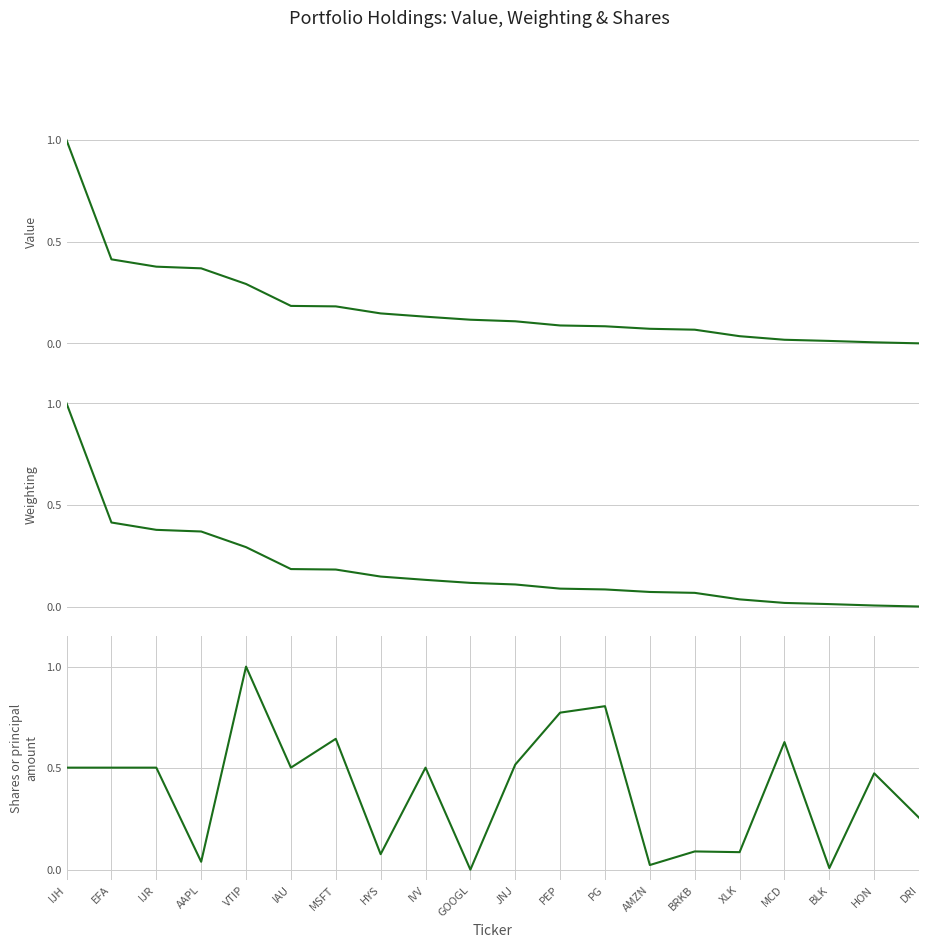

Which series has the largest range (max minus min)?

Value